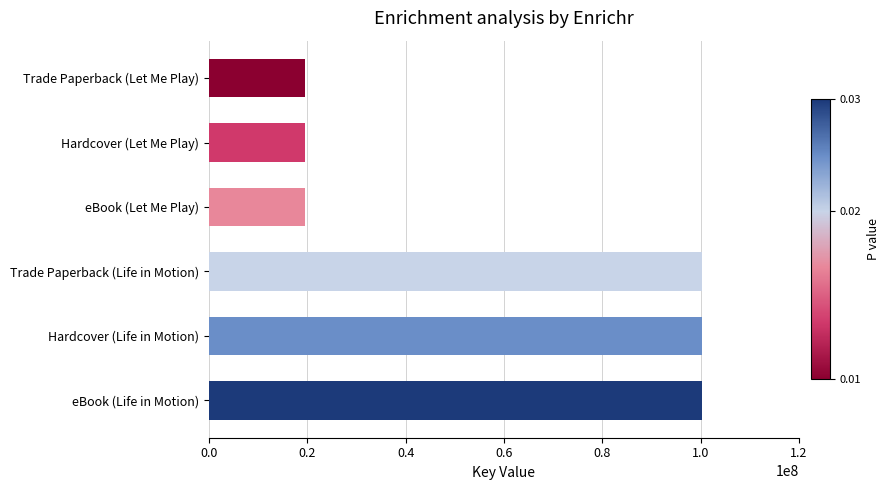

True or false: the data shows 19626324 at Trade Paperback (Let Me Play).

True